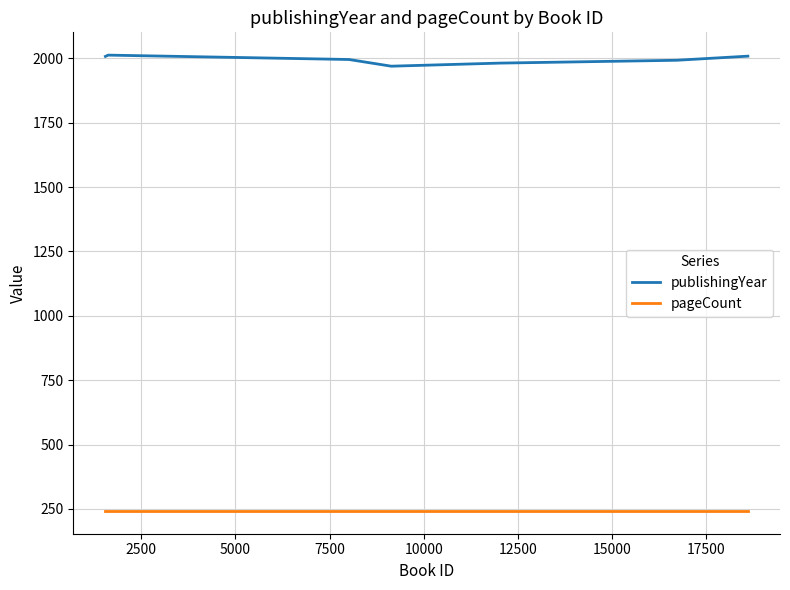

How many distinct data groups are displayed?

2